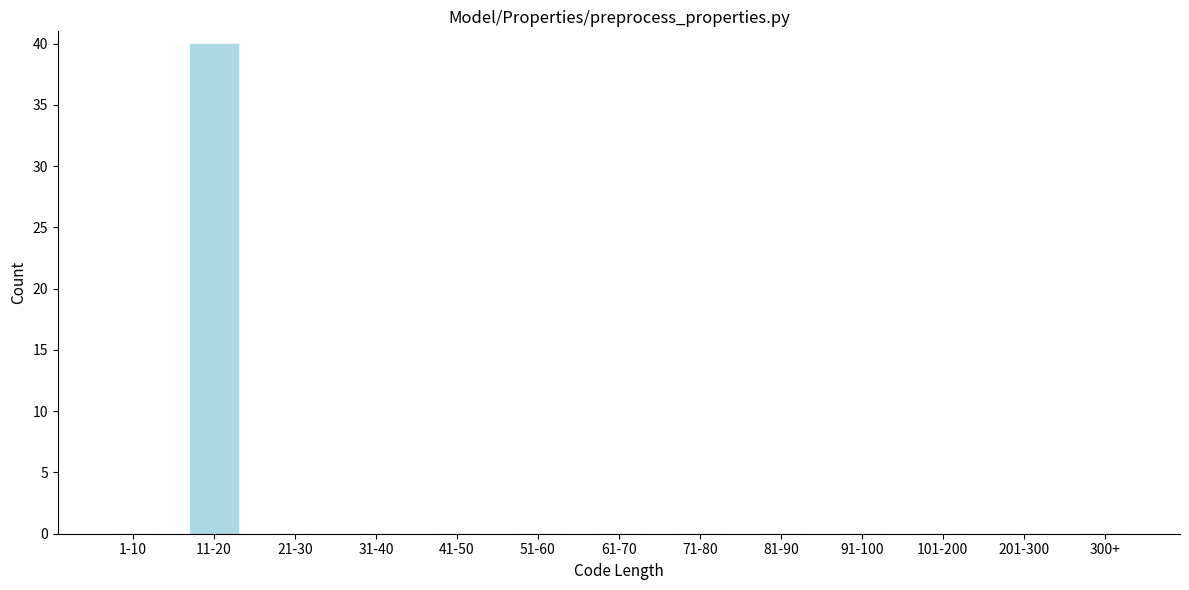

Reading right to left, transcribe all the data shown in this chart.

300+=0	201-300=0	101-200=0	91-100=0	81-90=0	71-80=0	61-70=0	51-60=0	41-50=0	31-40=0	21-30=0	11-20=40	1-10=0